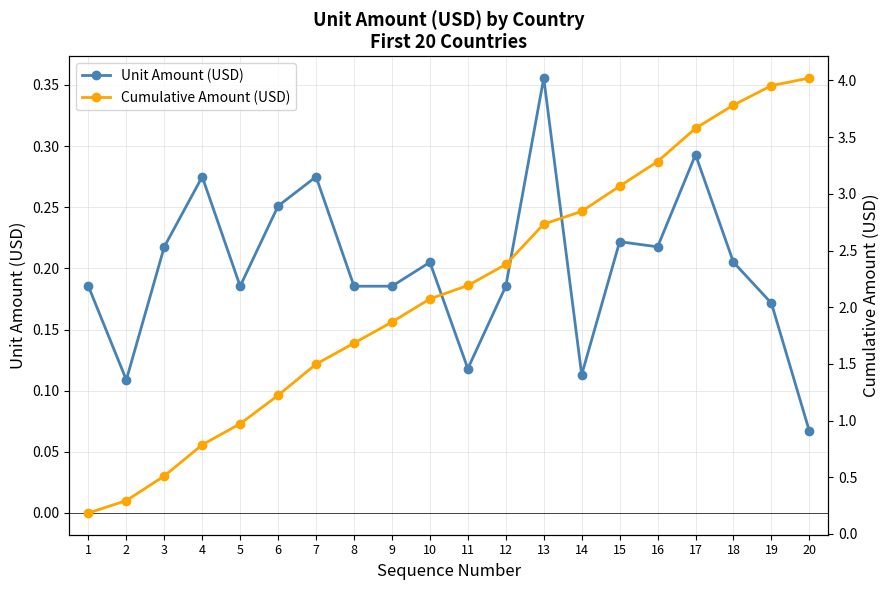

The Unit Amount (USD) series shows 0.3 at 5. True or false?

False